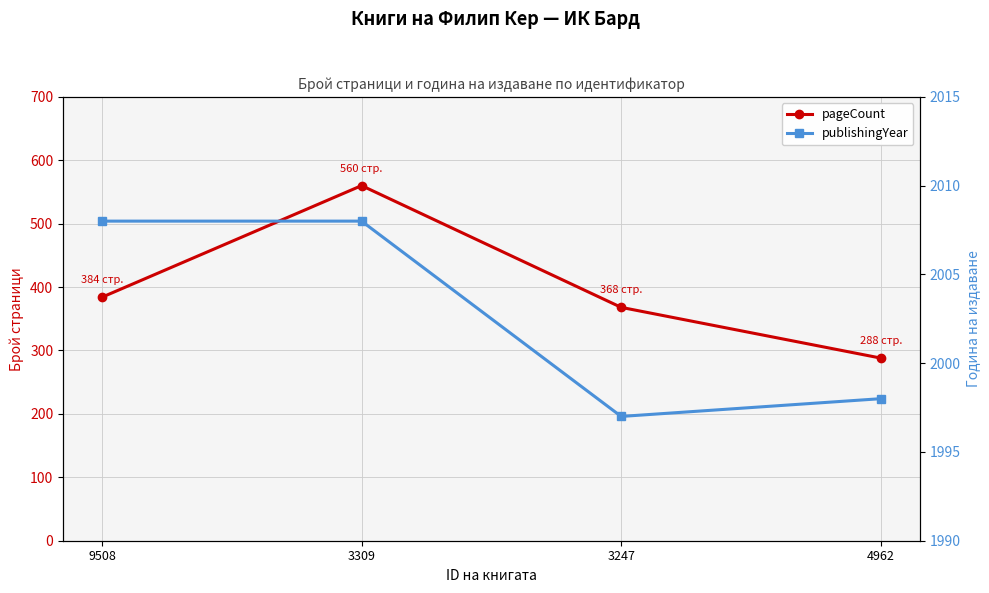

True or false: publishingYear and pageCount intersect in this chart.

False